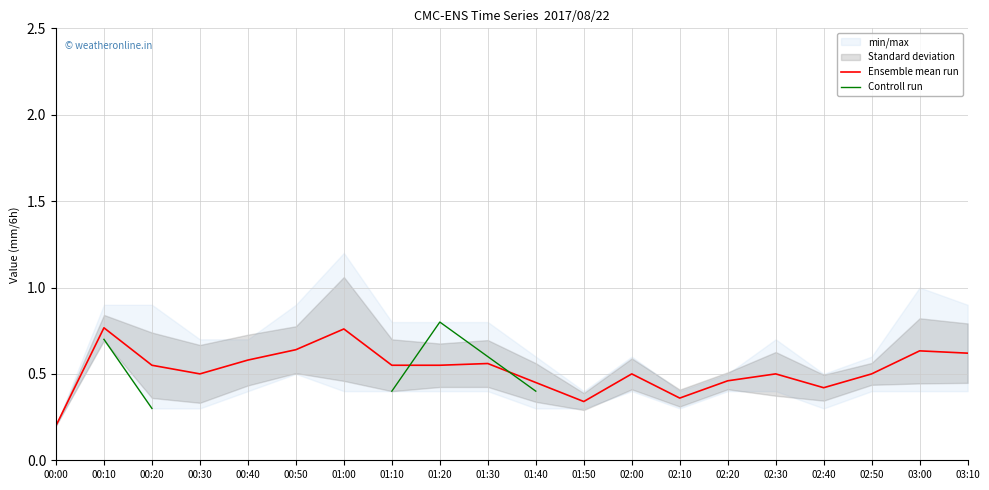

What is the difference between the highest and lowest values at 01:10?

0.1